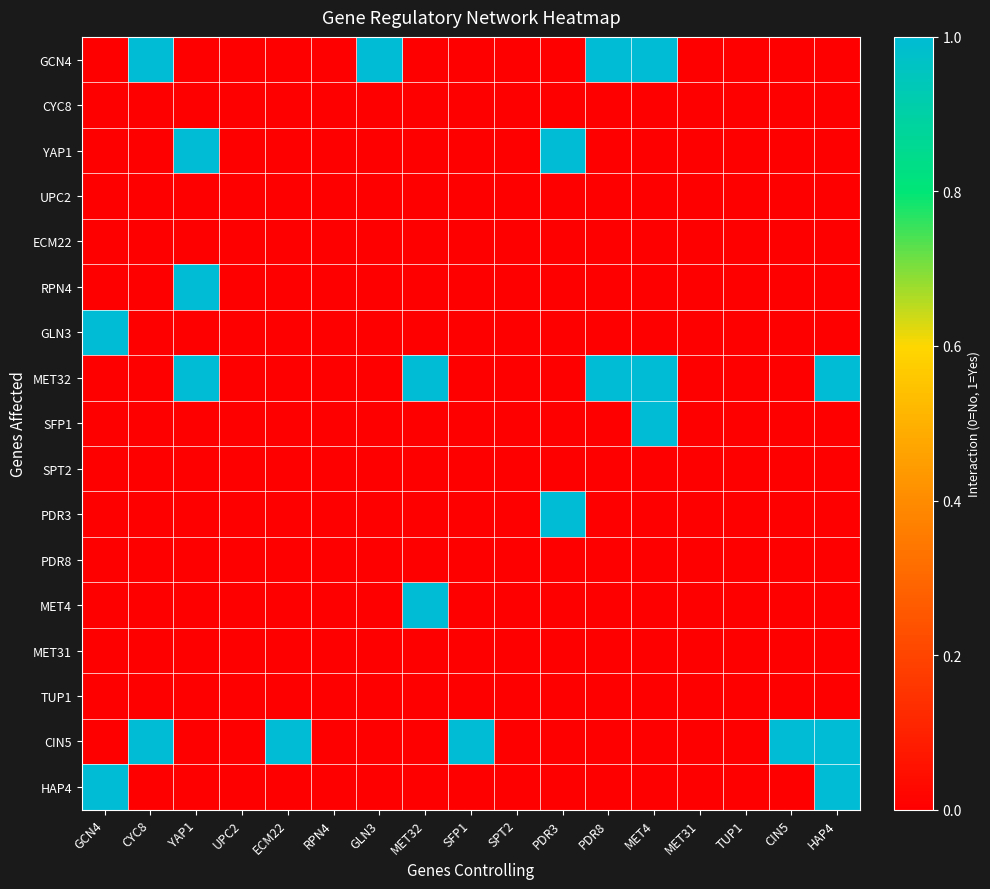

At SFP1, list the series in order from largest to smallest.

CIN5, GCN4, CYC8, YAP1, UPC2, ECM22, RPN4, GLN3, MET32, SFP1, SPT2, PDR3, PDR8, MET4, MET31, TUP1, HAP4